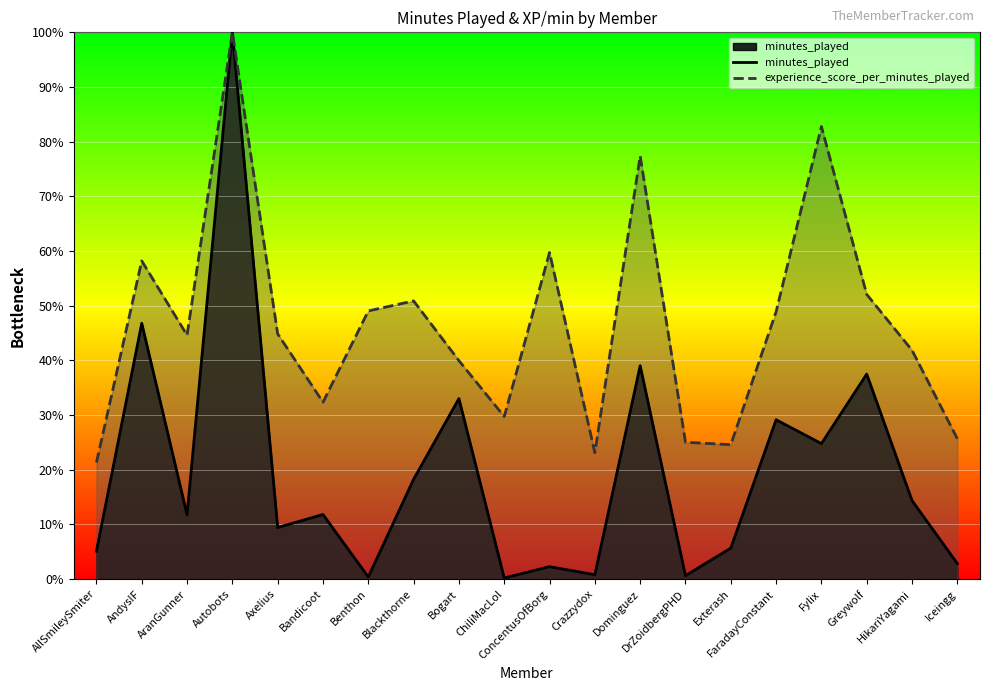

What is the average value of the minutes_played series?

19.7